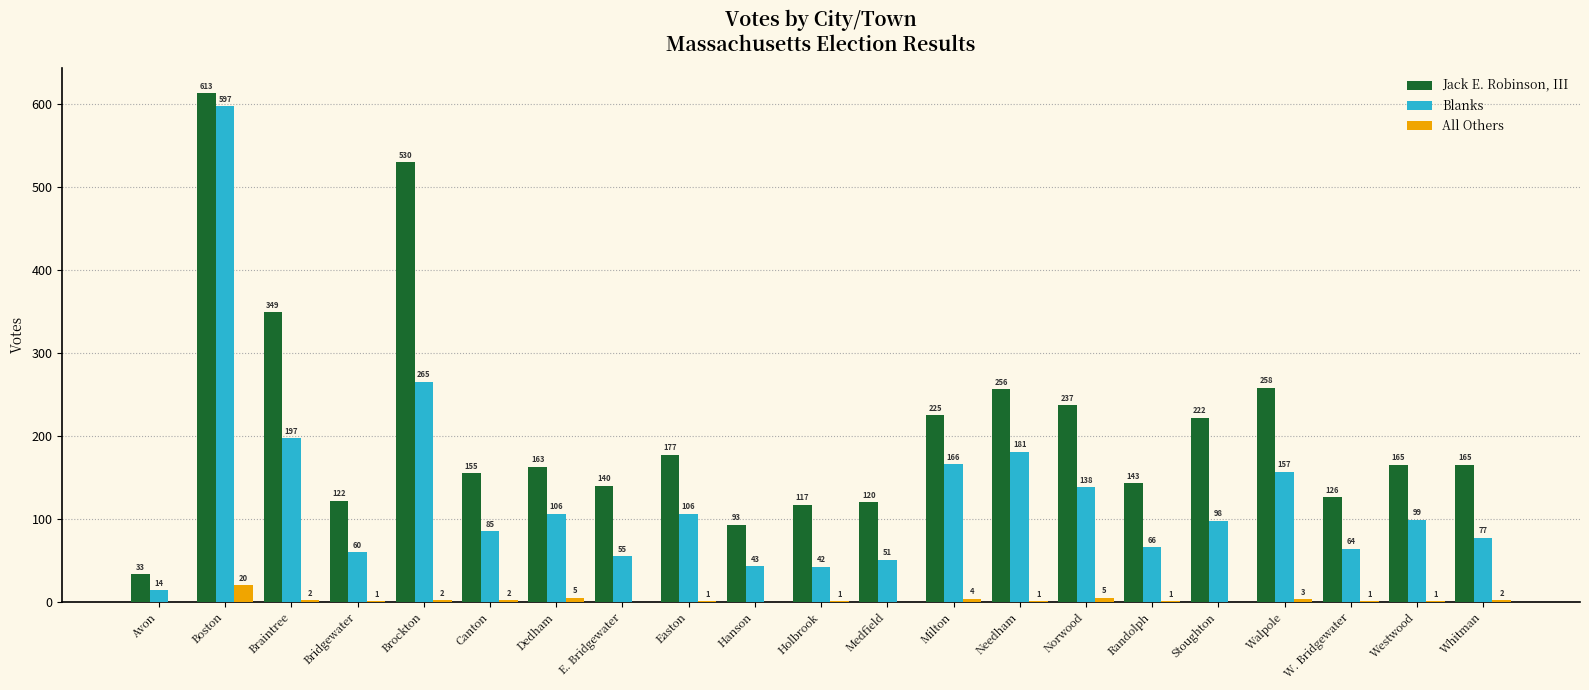

What is the greatest value displayed?

613